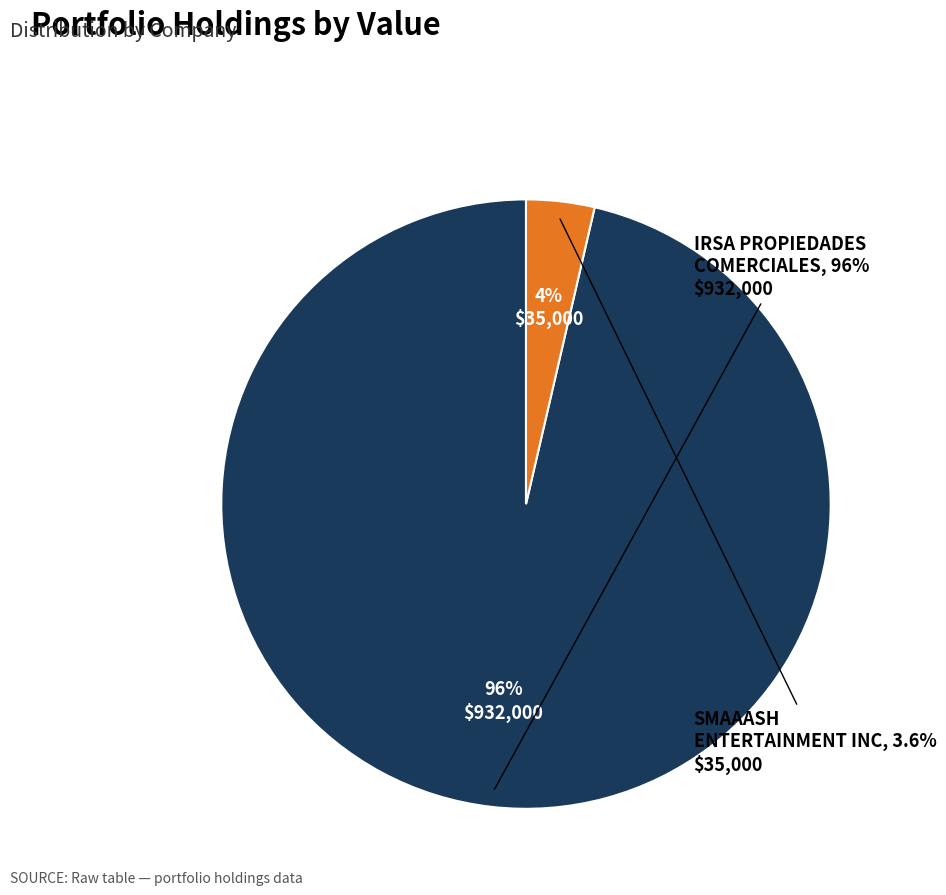

Which category has the smallest portion of the pie?

SMAAASH ENTERTAINMENT INC